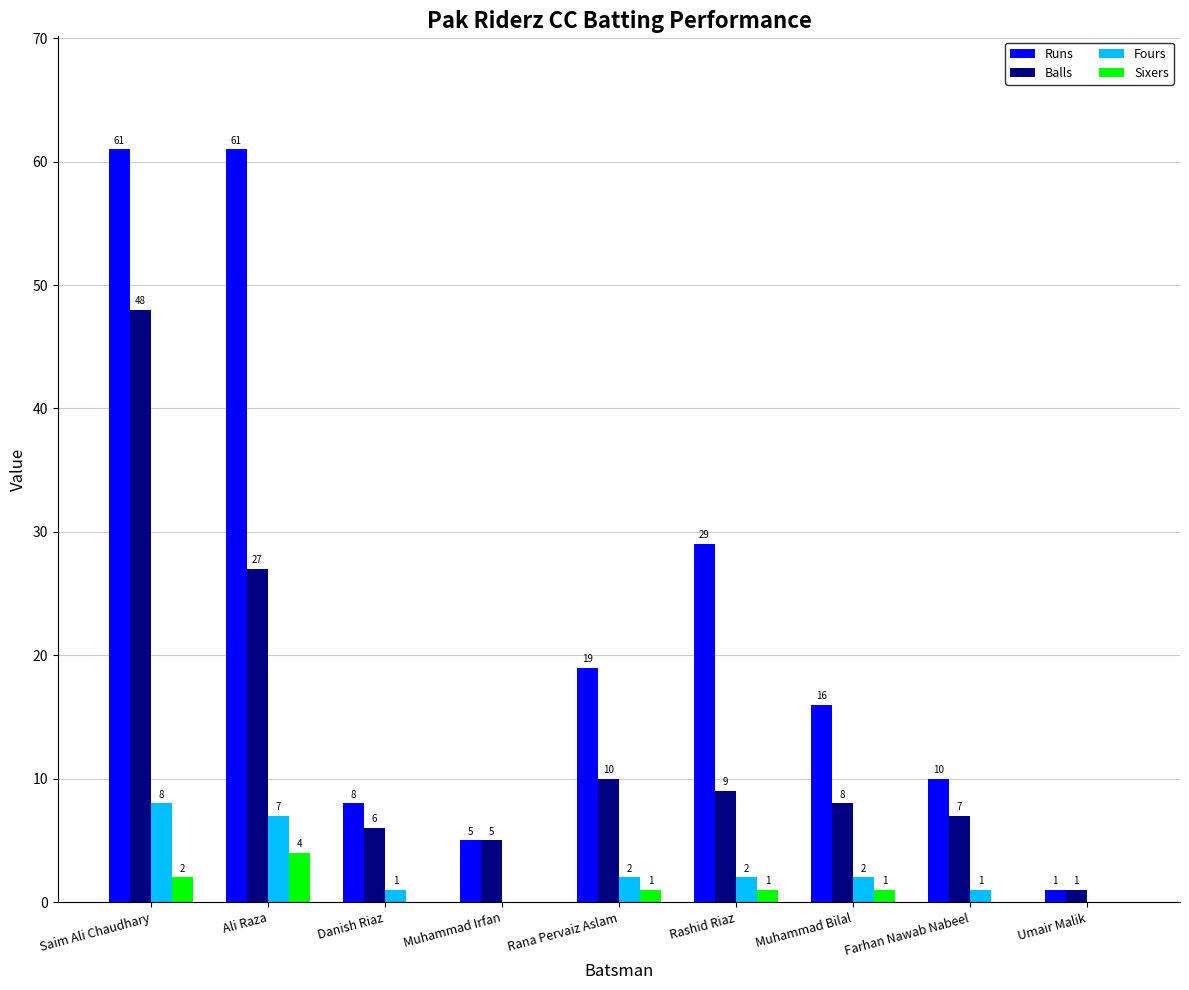

How many Fours values are between 1 and 2?

5